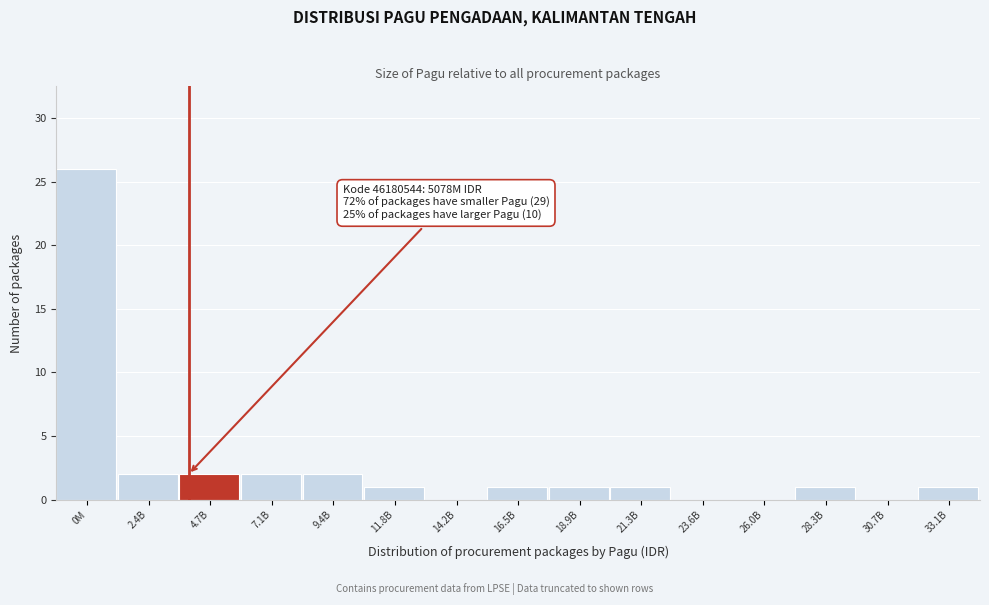

Reading left to right, what are all the values shown in this chart?

0M=26	2.4B=2	4.7B=2	7.1B=2	9.4B=2	11.8B=1	14.2B=0	16.5B=1	18.9B=1	21.3B=1	23.6B=0	26.0B=0	28.3B=1	30.7B=0	33.1B=1